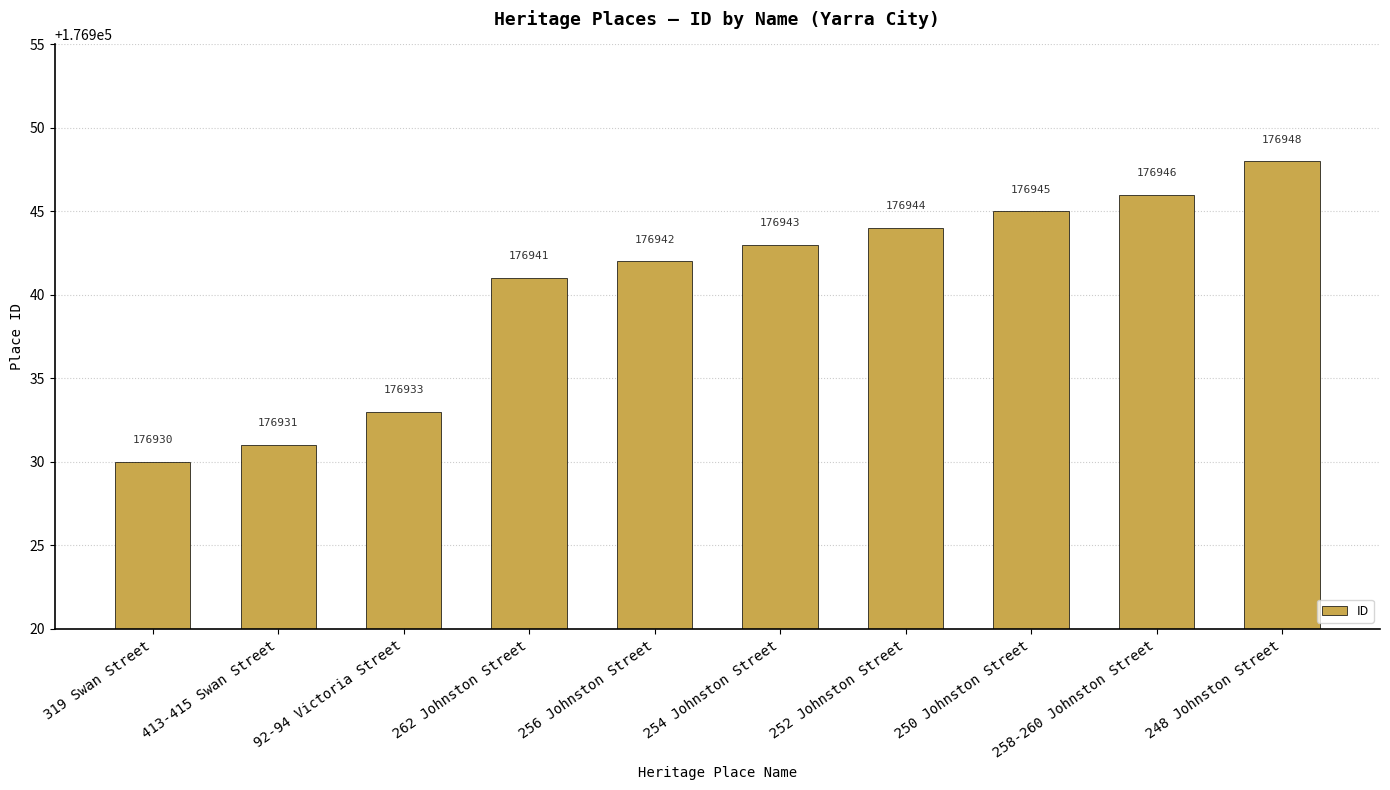

What is the sum of the values at 248 Johnston Street and 413-415 Swan Street?

353879